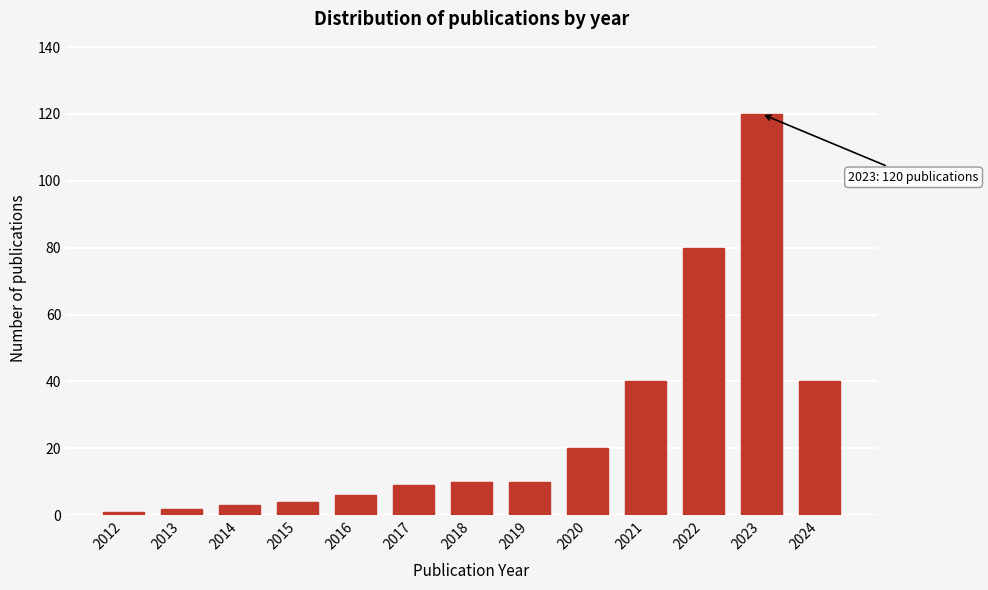

Reading left to right, extract all data points from this chart.

2012=1	2013=2	2014=3	2015=4	2016=6	2017=9	2018=10	2019=10	2020=20	2021=40	2022=80	2023=120	2024=40